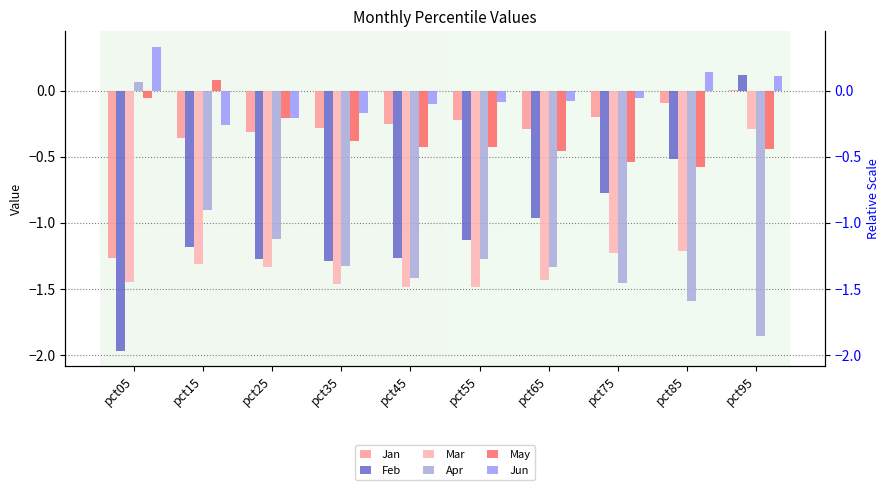

Is the value of Mar at pct55 greater than the value of Feb at pct45?

No